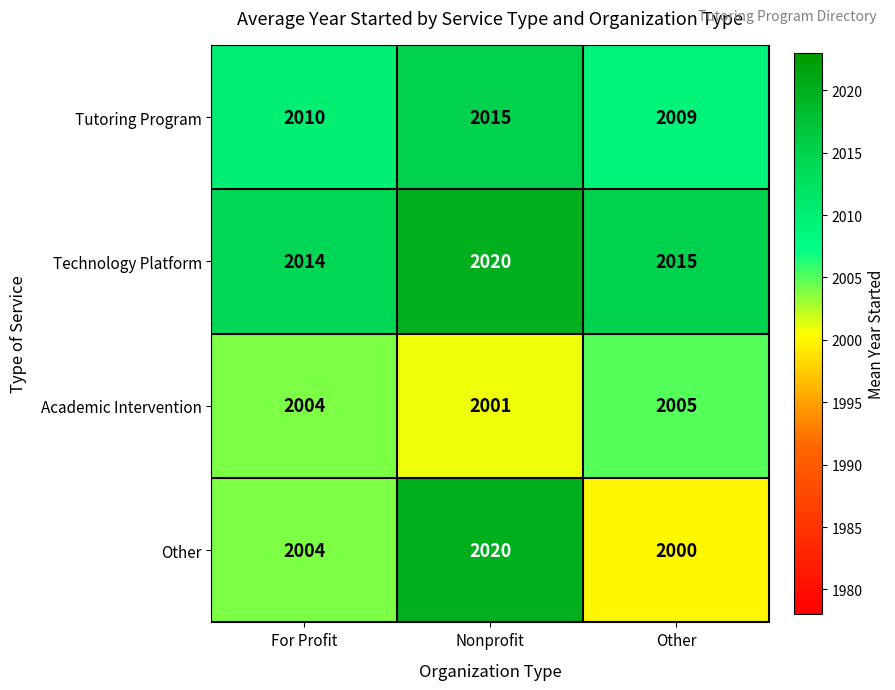

What is the difference between the Other values at Nonprofit and For Profit?

16